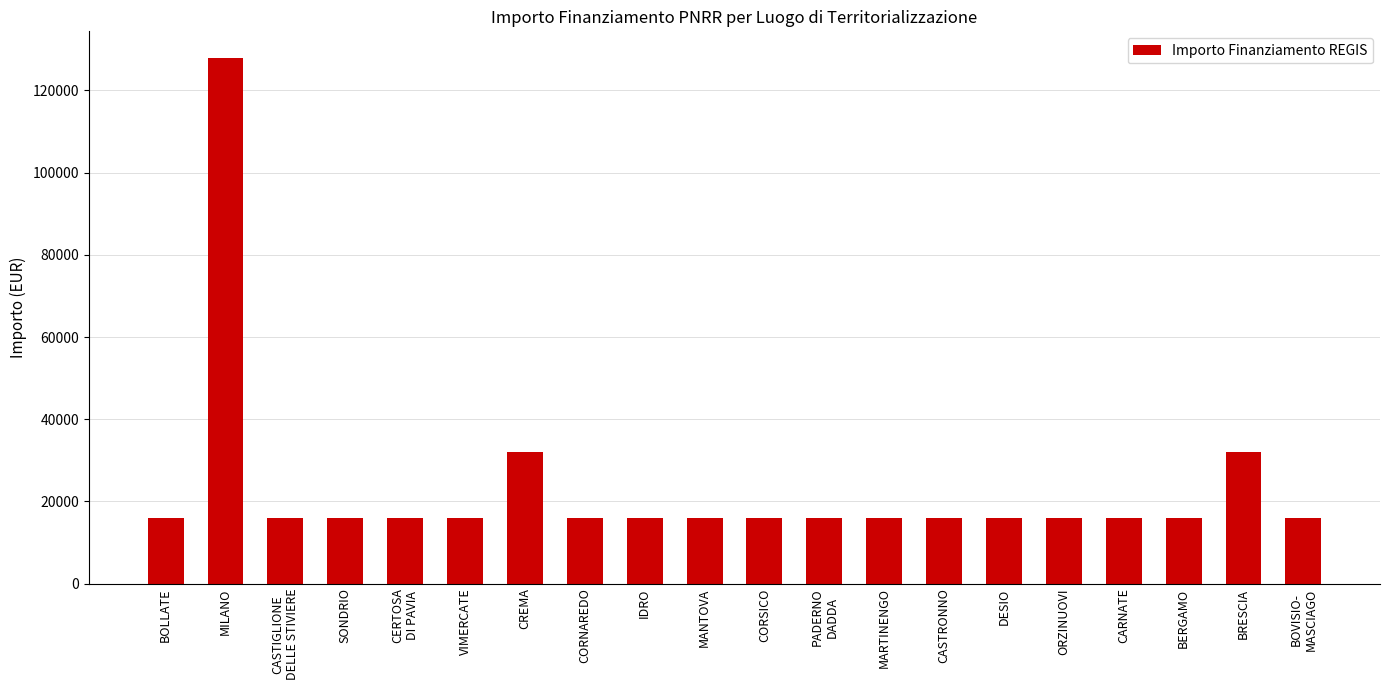

Read the value at MANTOVA.

16000